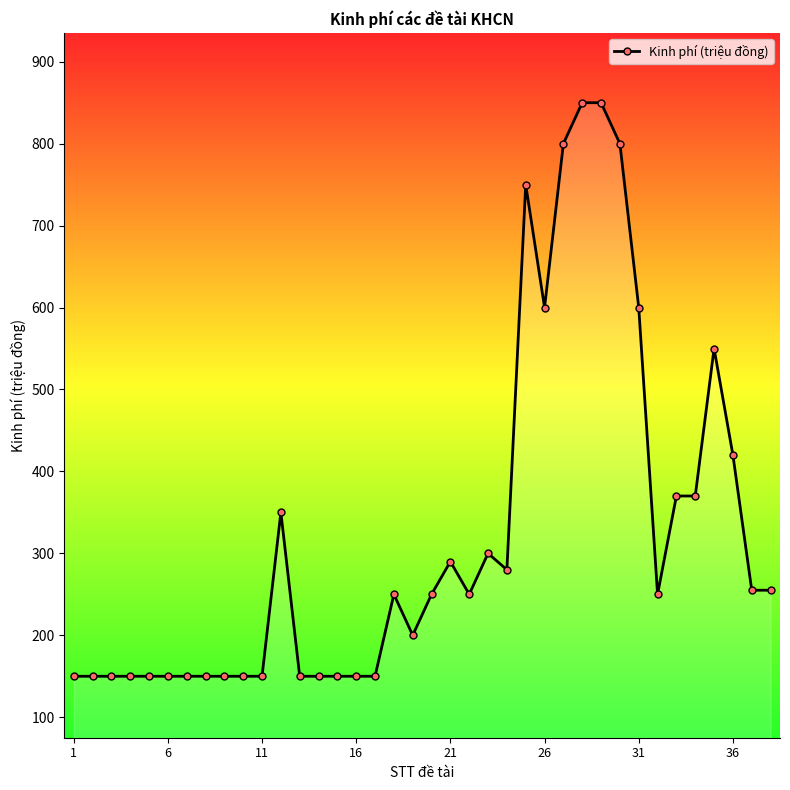

What is the sum of all values?

12290